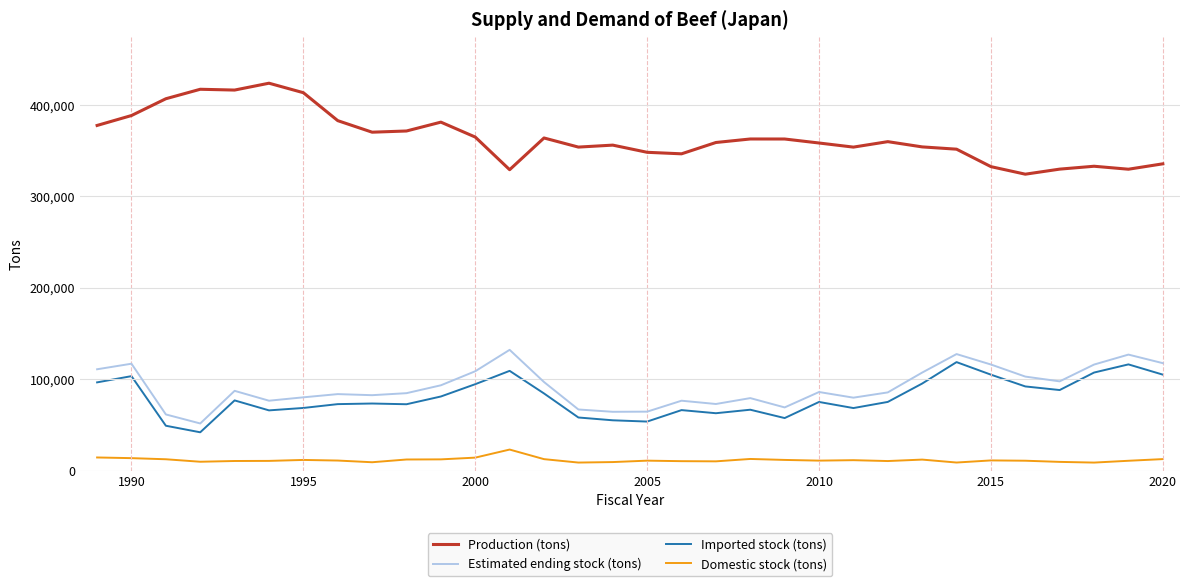

What is the maximum value shown in the chart?

423662.8